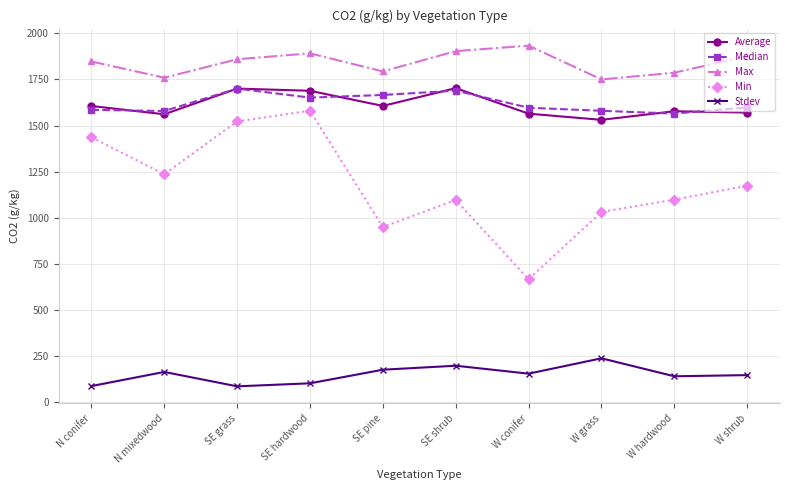

What are all the series names shown in the legend?

Average, Median, Max, Min, Stdev